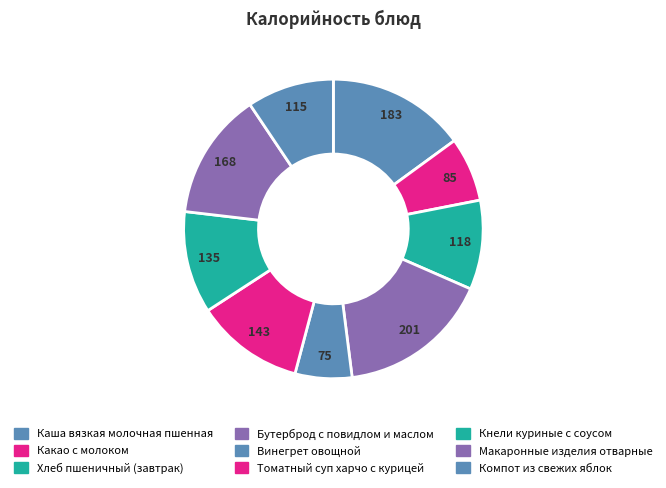

Count the number of slices in the pie.

9